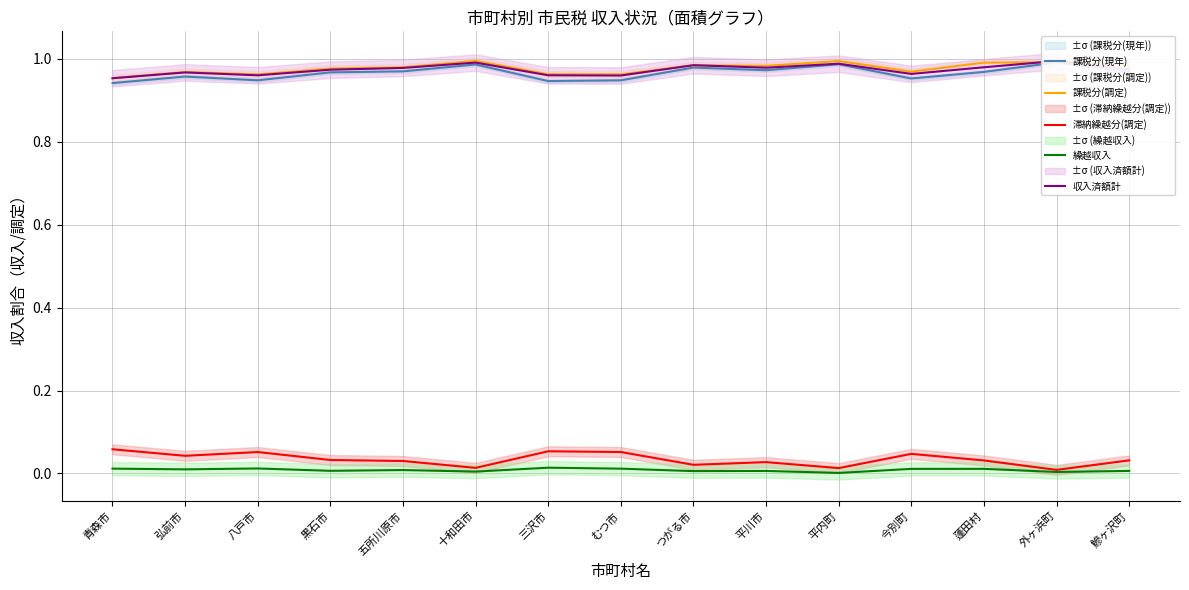

The 課税分(調定) series shows 1.0 at 八戸市. True or false?

True